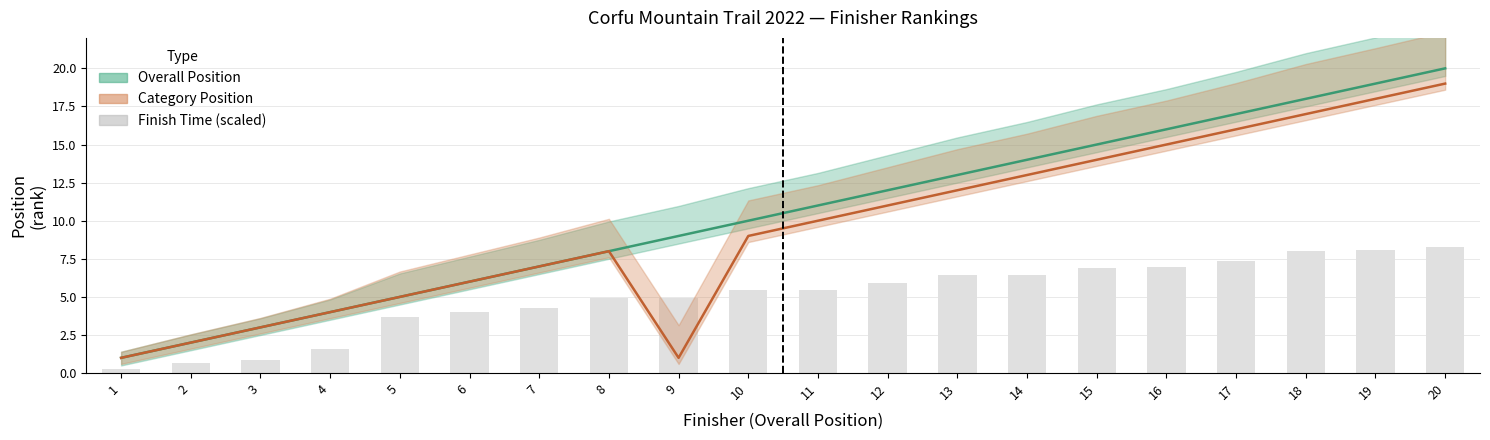

What is the difference between the second highest and minimum values?

7.8